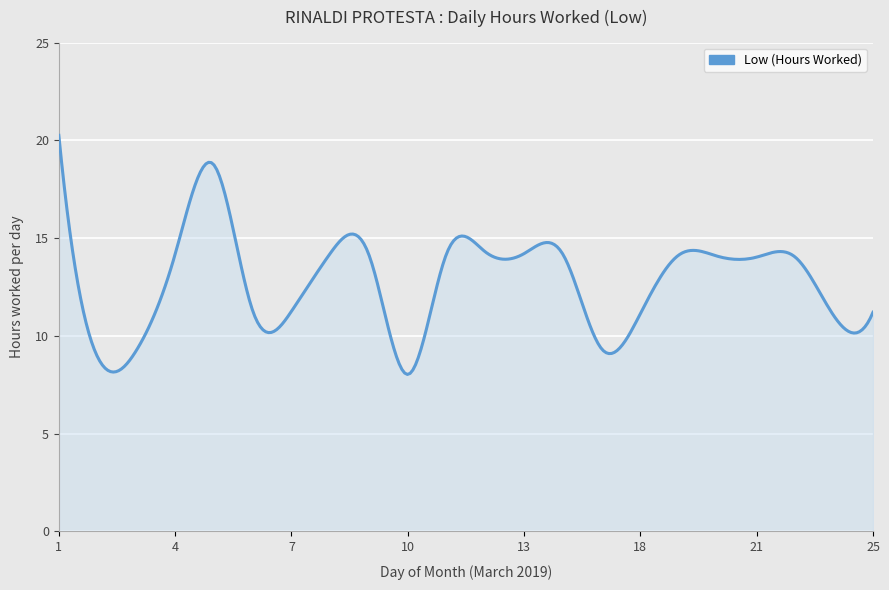

What is the difference between the maximum and minimum values?

12.2